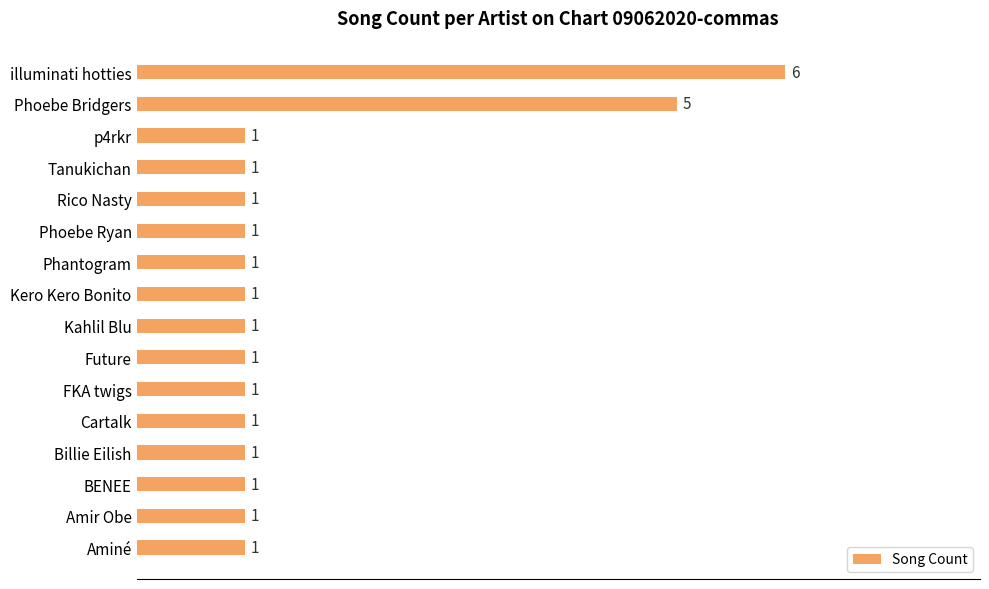

Reading bottom to top, extract all data points from this chart.

Aminé=1	Amir Obe=1	BENEE=1	Billie Eilish=1	Cartalk=1	FKA twigs=1	Future=1	Kahlil Blu=1	Kero Kero Bonito=1	Phantogram=1	Phoebe Ryan=1	Rico Nasty=1	Tanukichan=1	p4rkr=1	Phoebe Bridgers=5	illuminati hotties=6